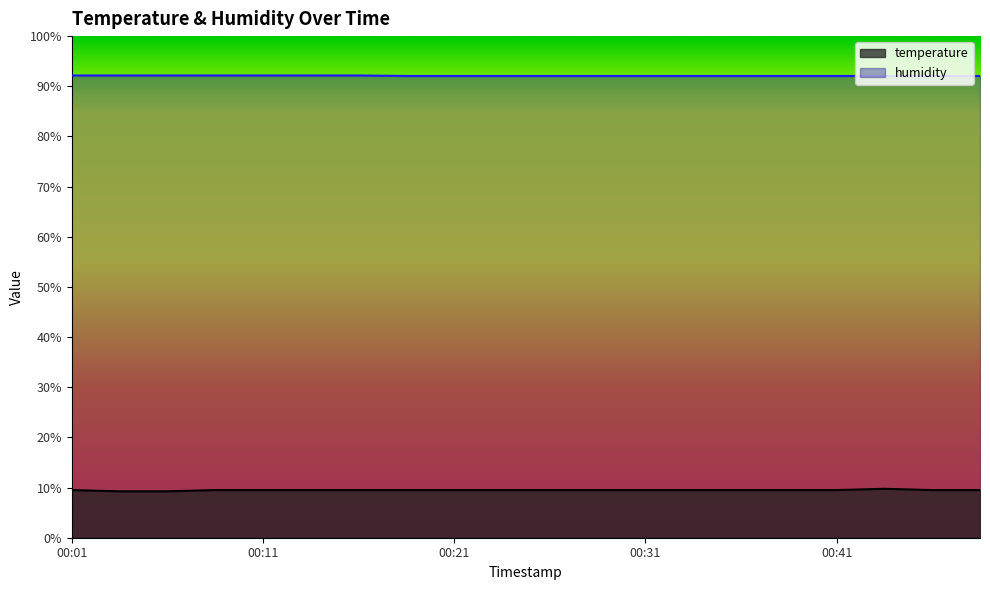

What is the difference between the maximum and minimum values in the humidity series?

0.1